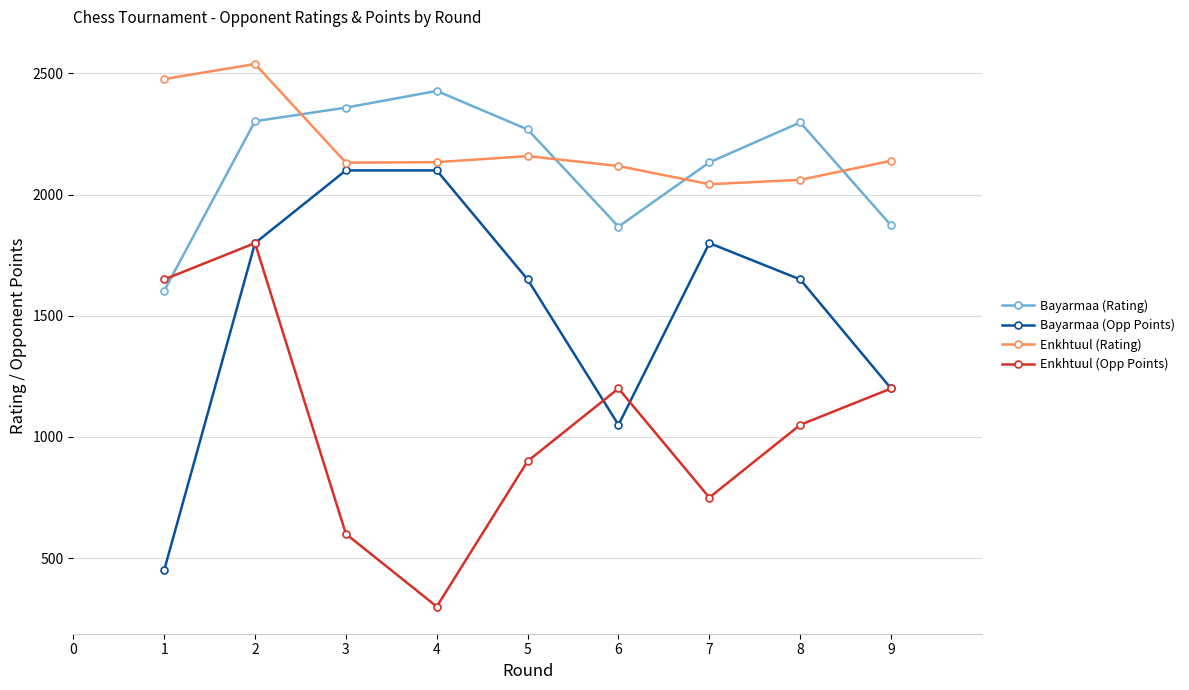

What is the total value across all series at 7?

6726